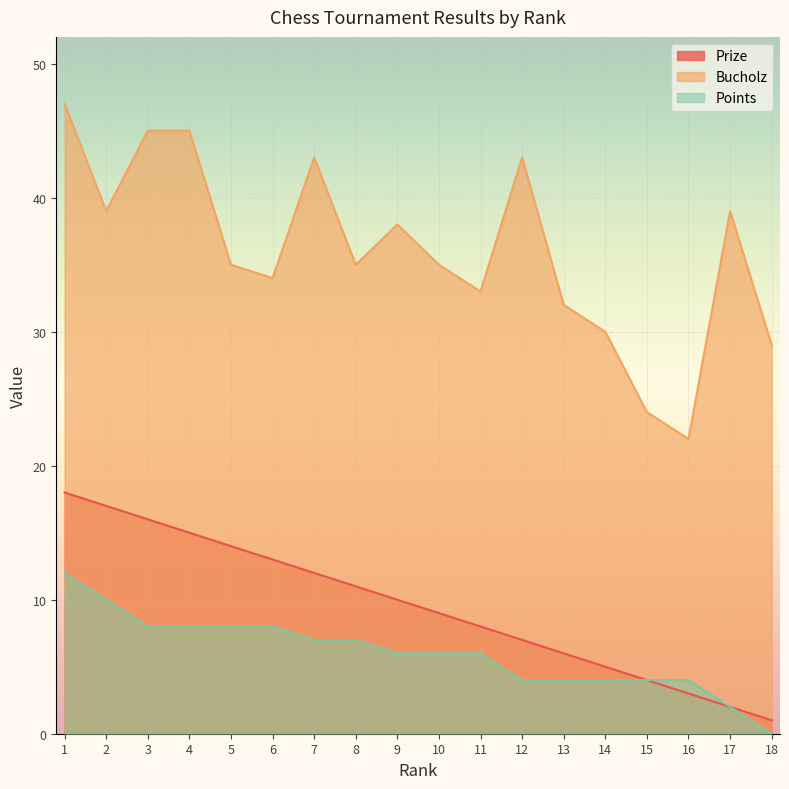

Between 8 and 12, which series saw the biggest shift?

Bucholz